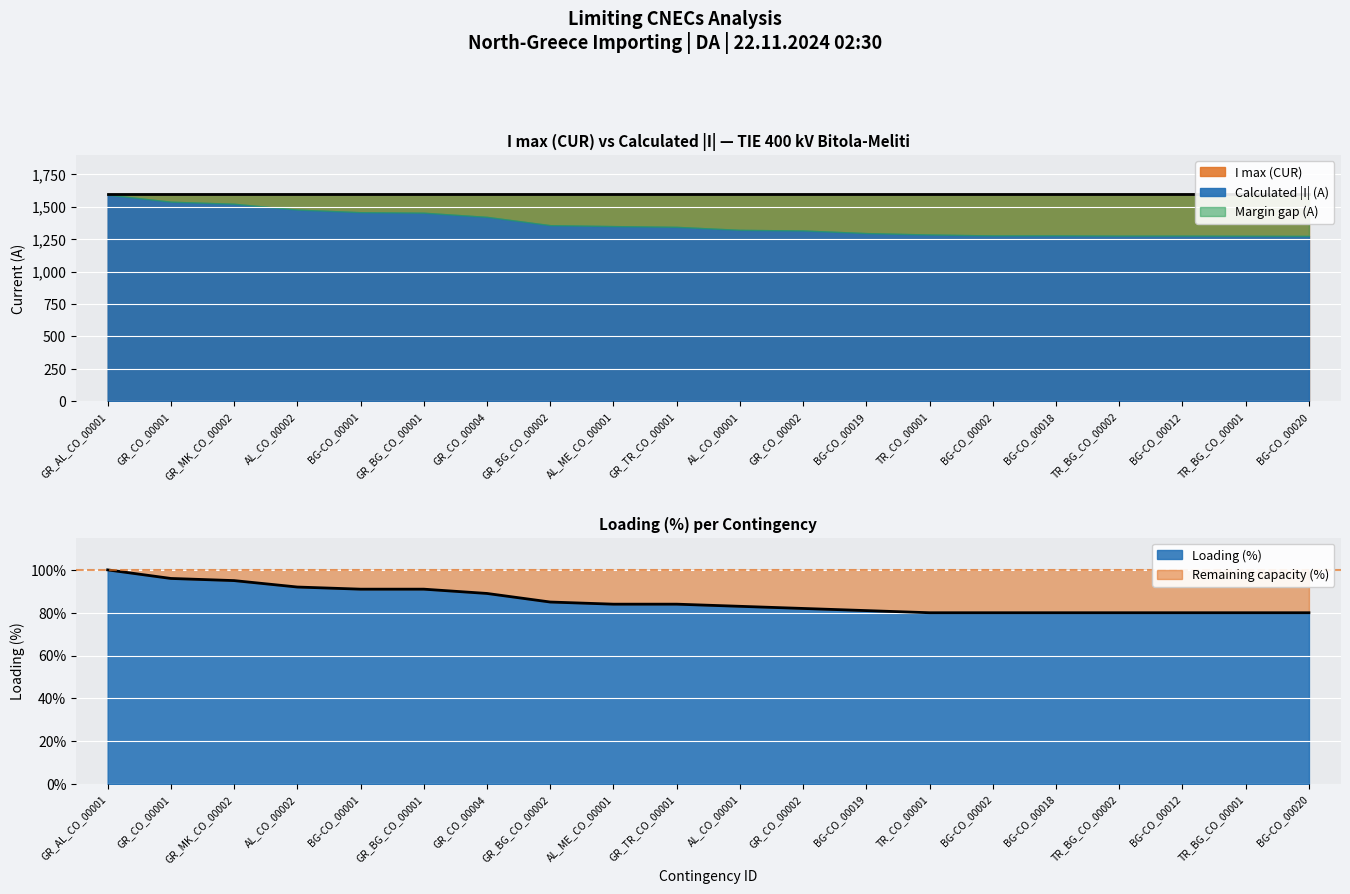

What is the label of the 4th point from the left?

AL_CO_00002